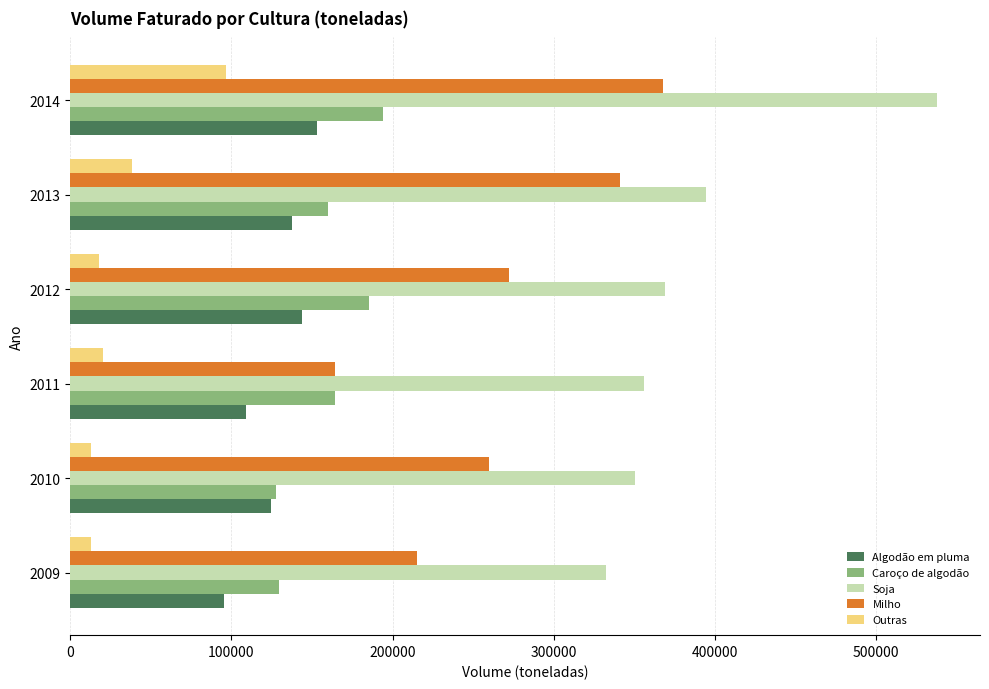

How many data points does each series have?

6